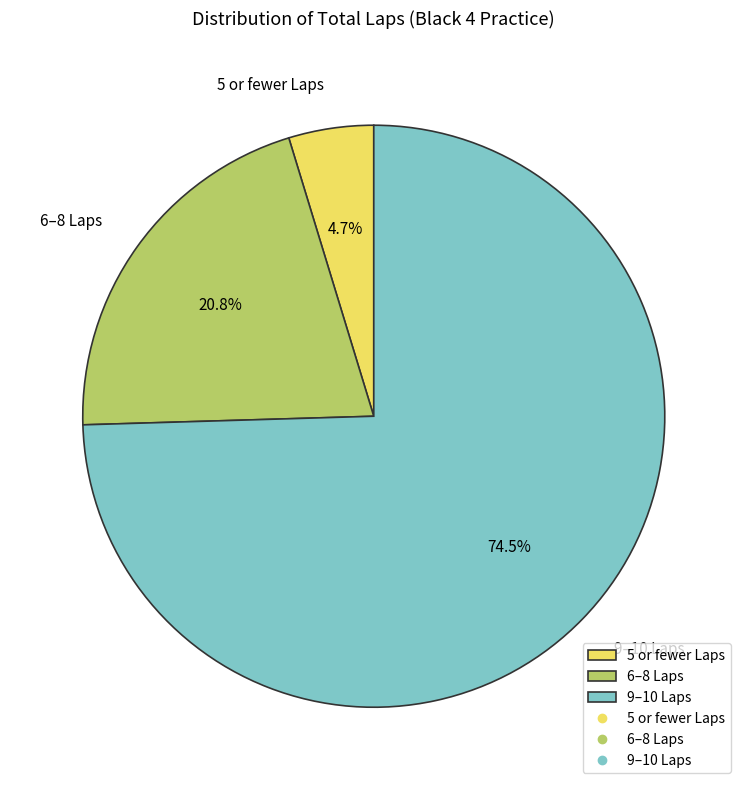

Which has a higher value, 5 or fewer Laps or 9–10 Laps?

9–10 Laps